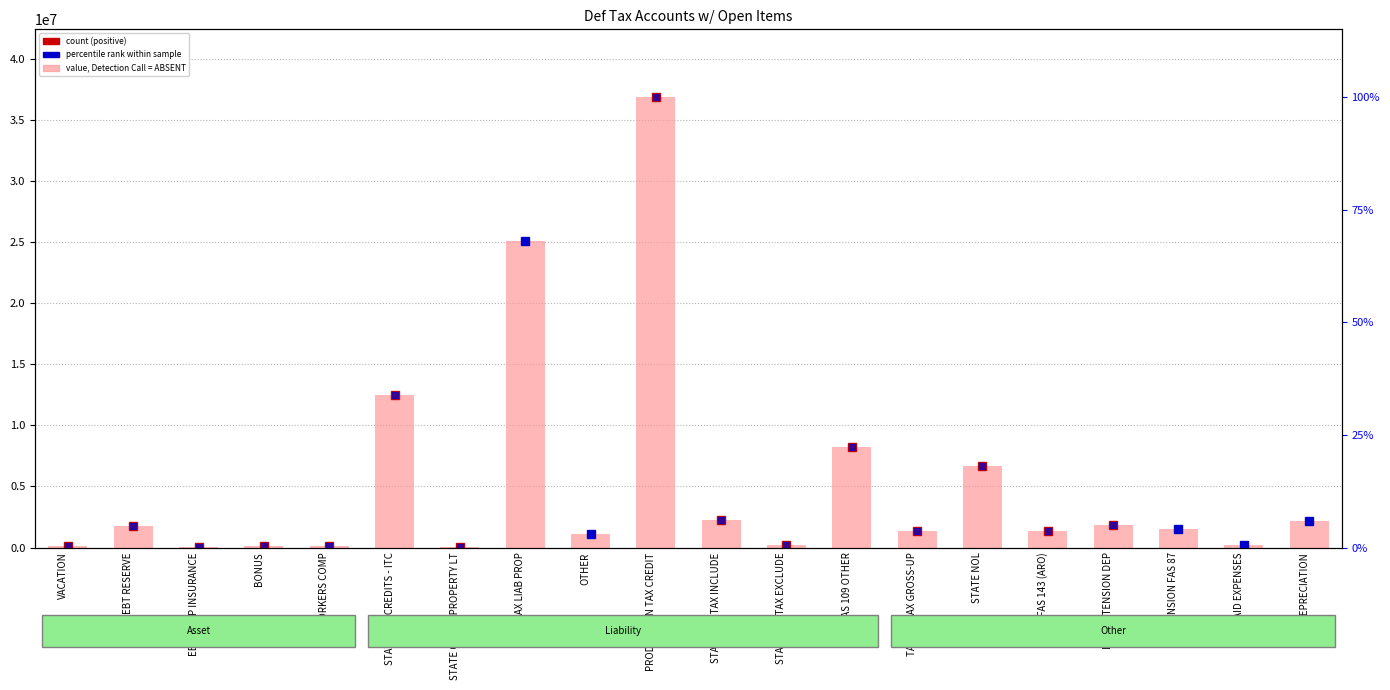

List the labels in order of value, Detection Call = ABSENT value, largest first.

PRODUCTION TAX CREDIT, DEF TAX LIAB PROP, STATE TAX CREDITS - ITC, FAS 109 OTHER, STATE NOL, STATE INC TAX INCLUDE, DEPRECIATION, LINE EXTENSION DEP, BAD DEBT RESERVE, PENSION FAS 87, TAX ON TAX GROSS-UP, FAS 143 (ARO), OTHER, STATE INC TAX EXCLUDE, PREPAID EXPENSES, WORKERS COMP, BONUS, VACATION, EE GROUP INSURANCE, STATE OTHER PROPERTY LT